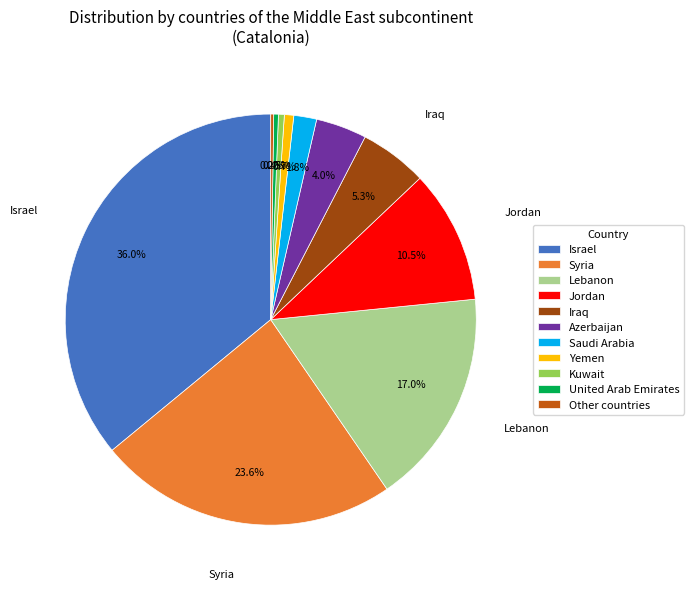

Which slice is the largest?

Israel